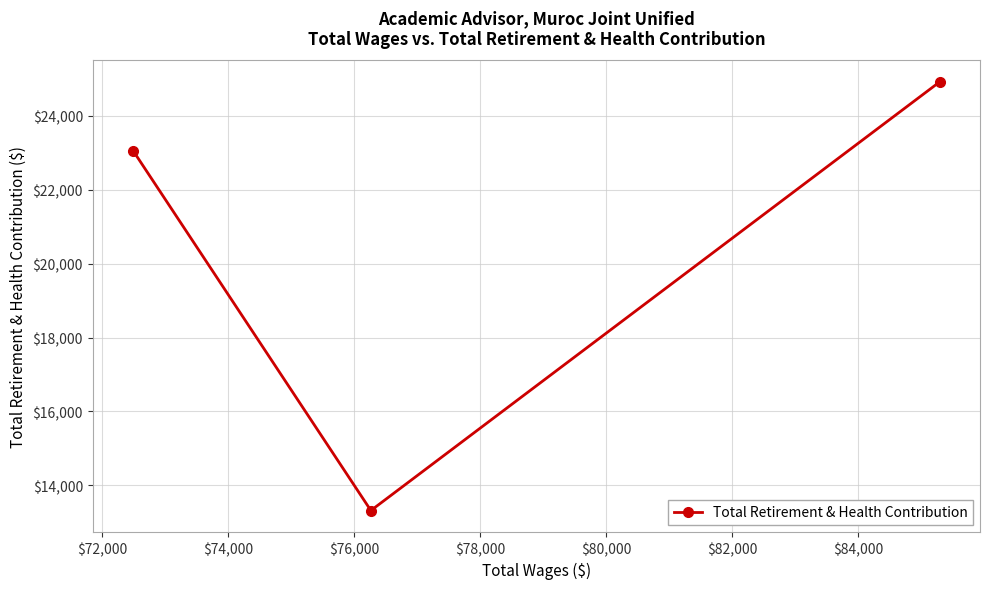

What is the greatest value displayed?

24924